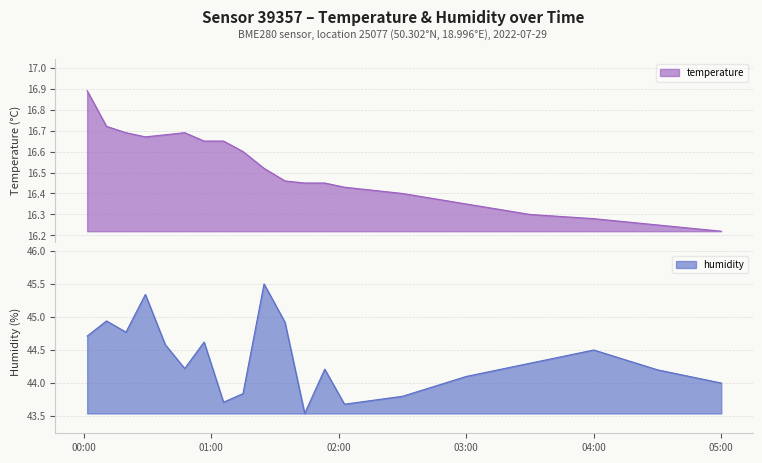

Reading left to right, extract all data points from this chart.

temperature: 00:01=16.9	00:10=16.7	00:19=16.7	00:28=16.7	00:38=16.7	00:47=16.7	00:56=16.6	01:05=16.6	01:14=16.6	01:24=16.5	01:34=16.5	01:43=16.4	01:53=16.4	02:02=16.4	02:30=16.4	03:00=16.4	03:30=16.3	04:00=16.3	04:30=16.2	05:00=16.2
humidity: 00:01=44.7	00:10=44.9	00:19=44.8	00:28=45.3	00:38=44.6	00:47=44.2	00:56=44.6	01:05=43.7	01:14=43.8	01:24=45.5	01:34=44.9	01:43=43.5	01:53=44.2	02:02=43.7	02:30=43.8	03:00=44.1	03:30=44.3	04:00=44.5	04:30=44.2	05:00=44.0